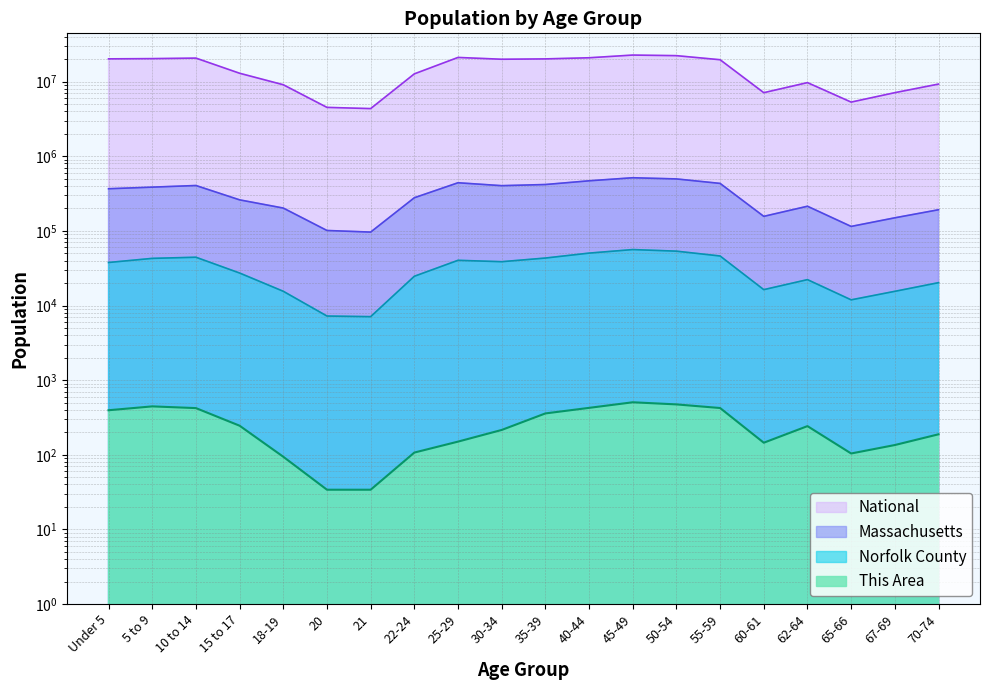

True or false: National and Norfolk County intersect in this chart.

False